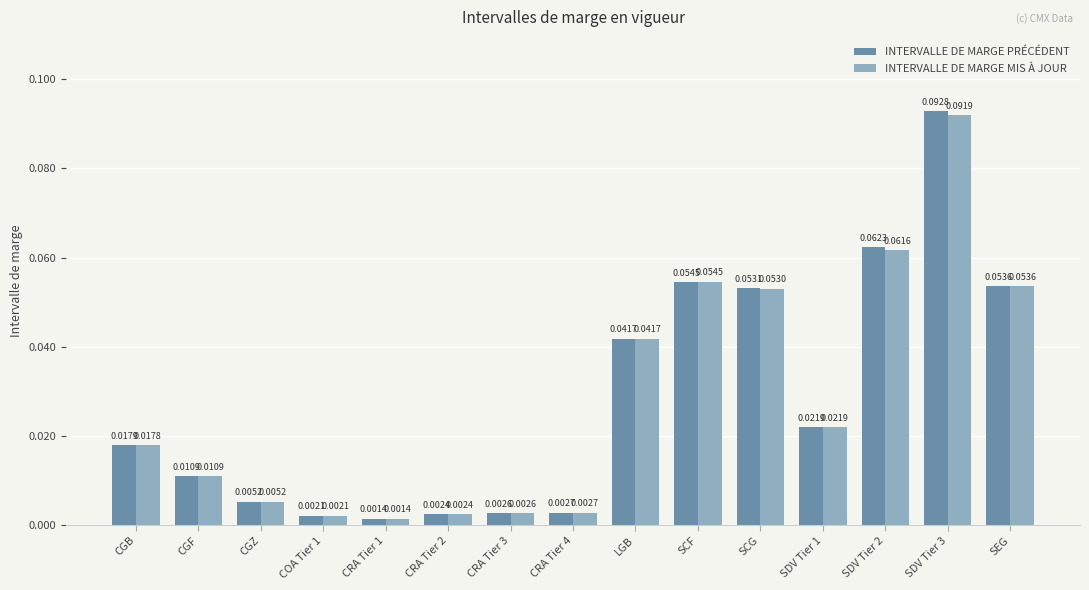

At how many categories does at least one series exceed 0?

15